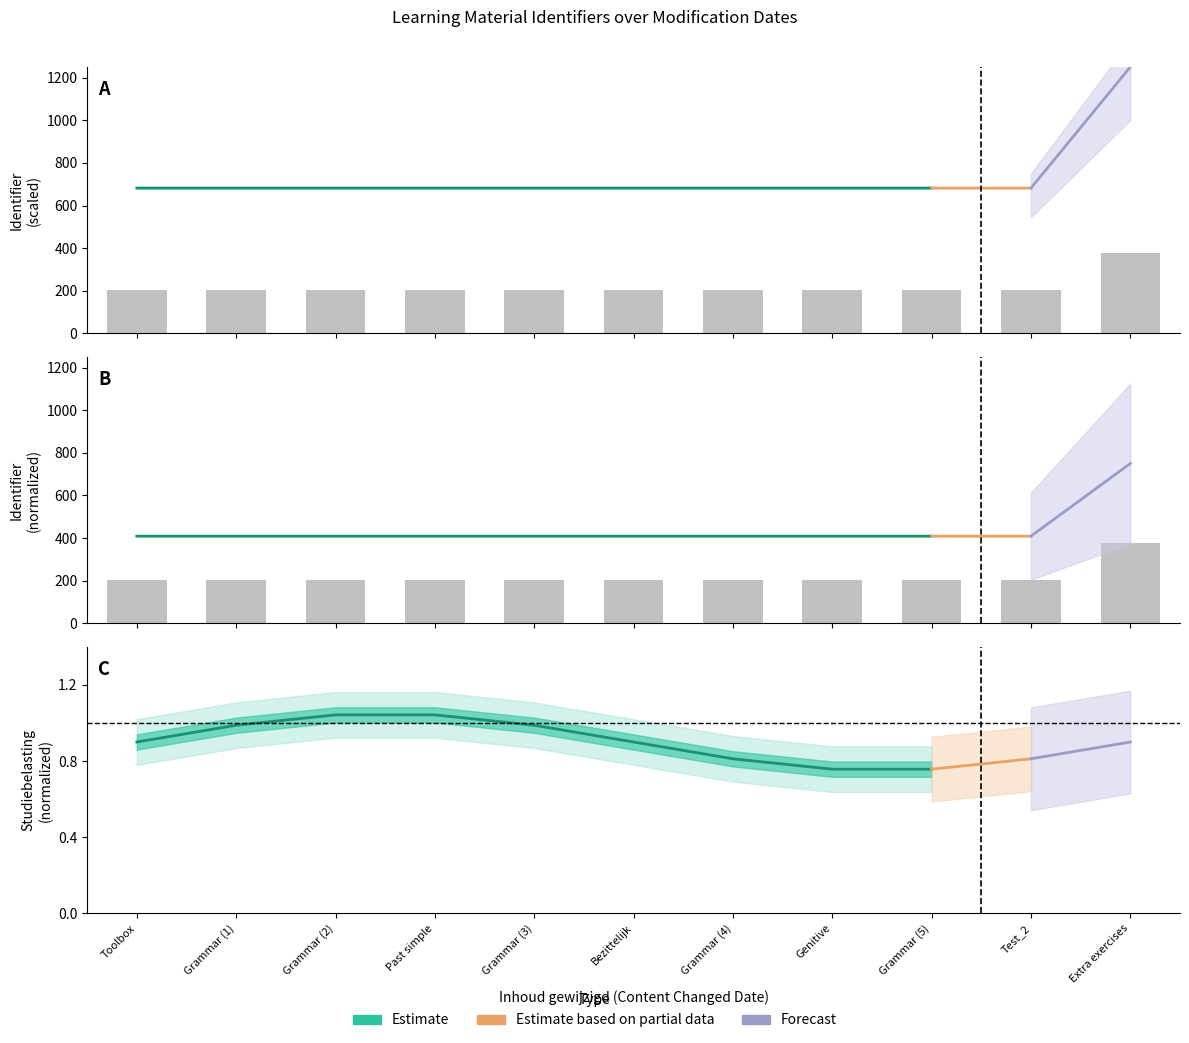

What is the approximate value of Identifier at Genitive?

204.5